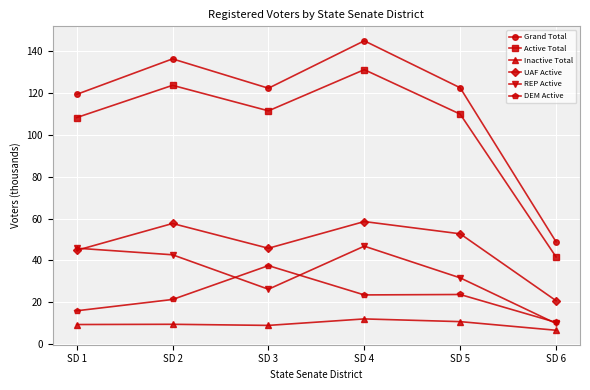

Is the value of Inactive Total at SD 4 greater than the value of DEM Active at SD 3?

No